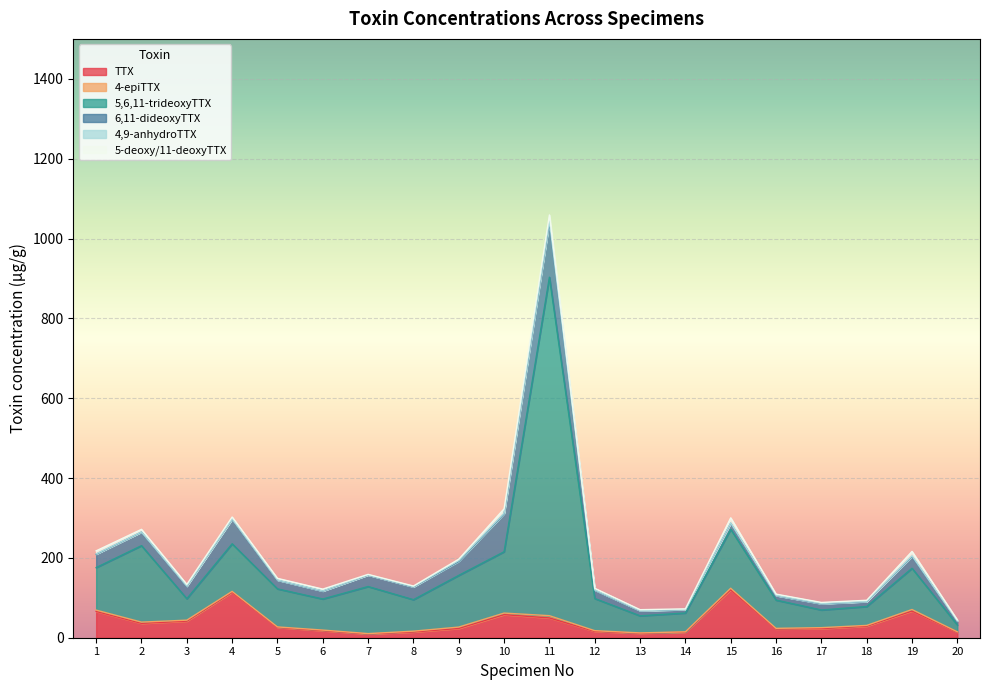

True or false: 6,11-dideoxyTTX and 4,9-anhydroTTX intersect in this chart.

False